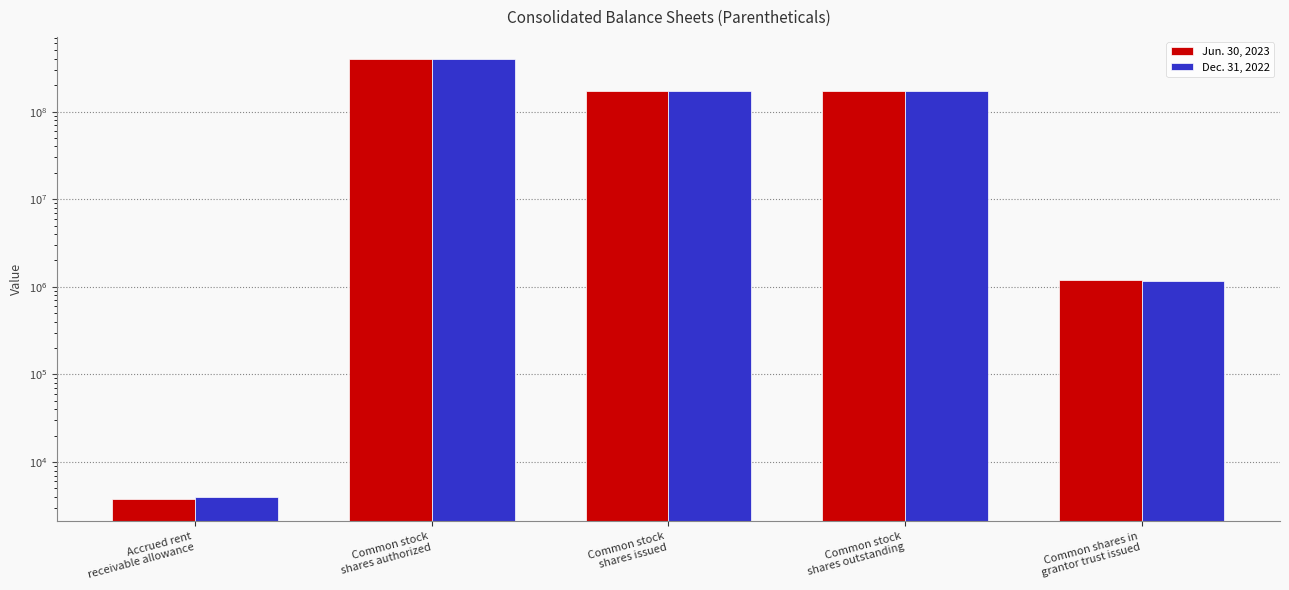

List the series in order of their peak value, lowest first.

Jun. 30, 2023, Dec. 31, 2022